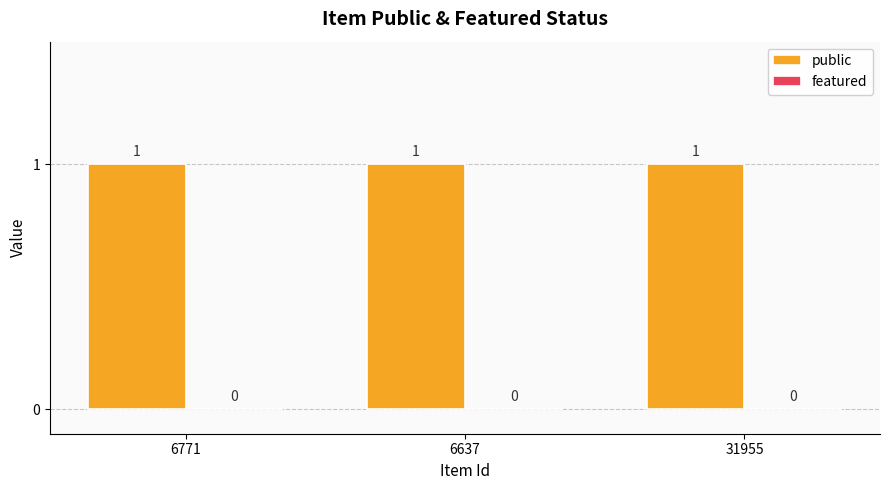

At 31955, list the series in order from smallest to largest.

featured, public